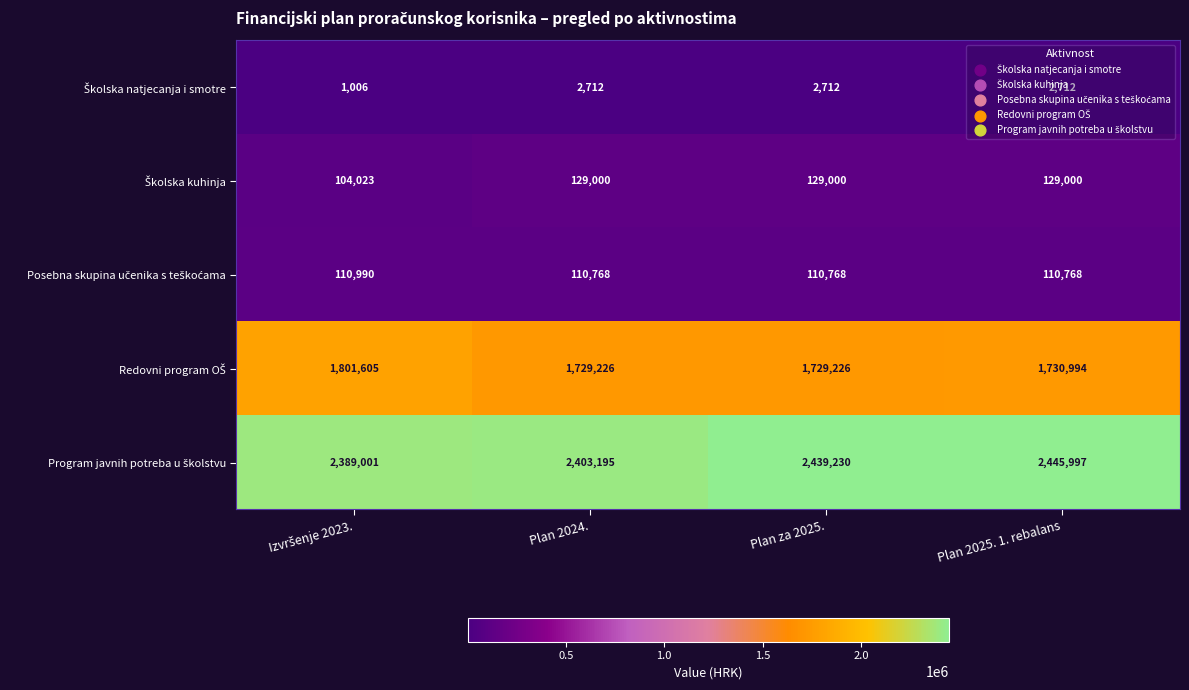

What is the difference between the highest and lowest values at Plan 2025. 1. rebalans?

2443285